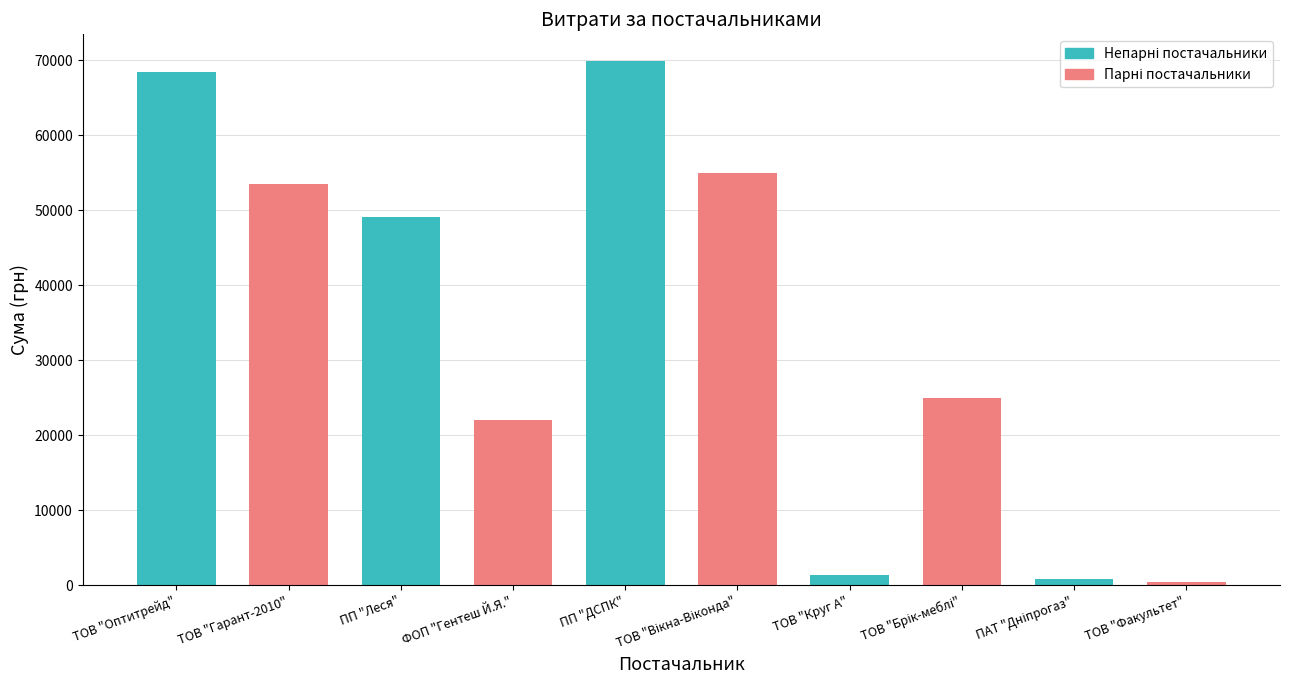

What is the difference between the maximum and minimum values?

69569.0